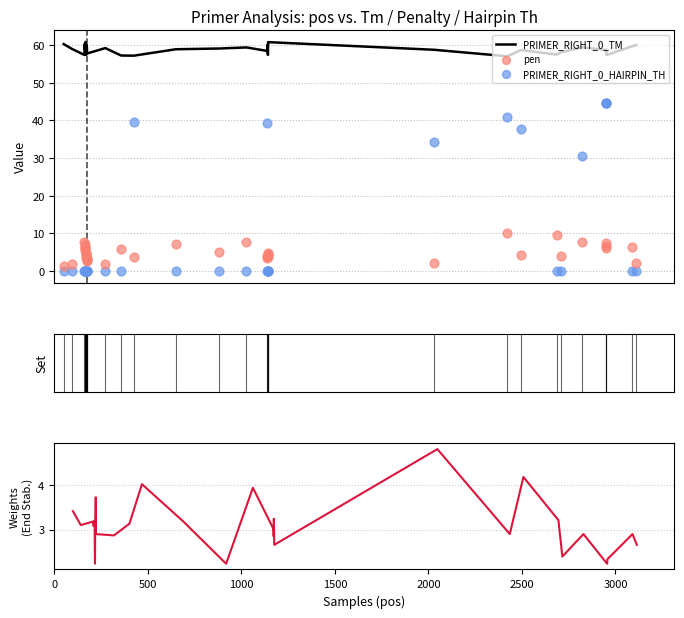

Which series contains the highest Y value?

PRIMER_RIGHT_0_TM